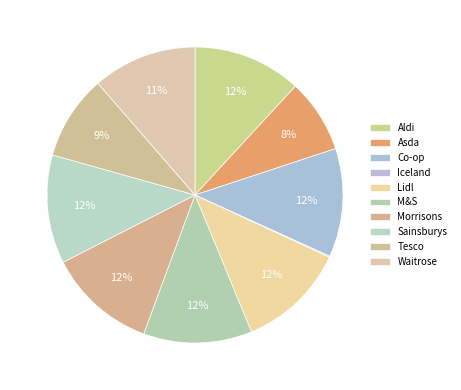

Count the number of slices in the pie.

10